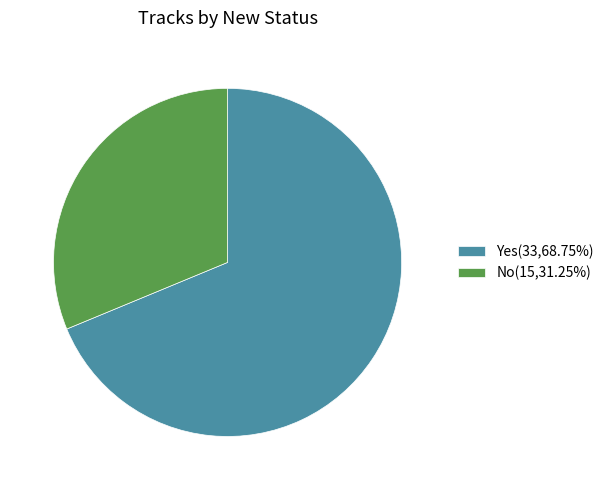

Which slice is the largest?

Yes